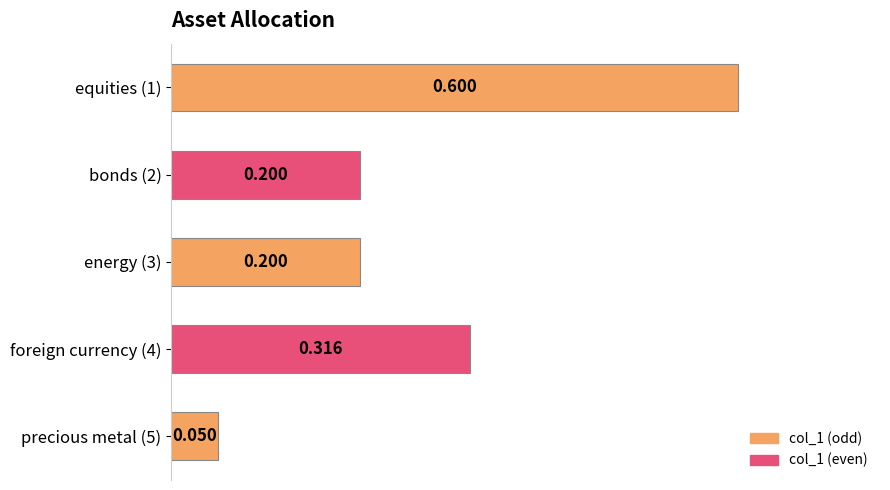

What is the maximum value shown in the chart?

0.6